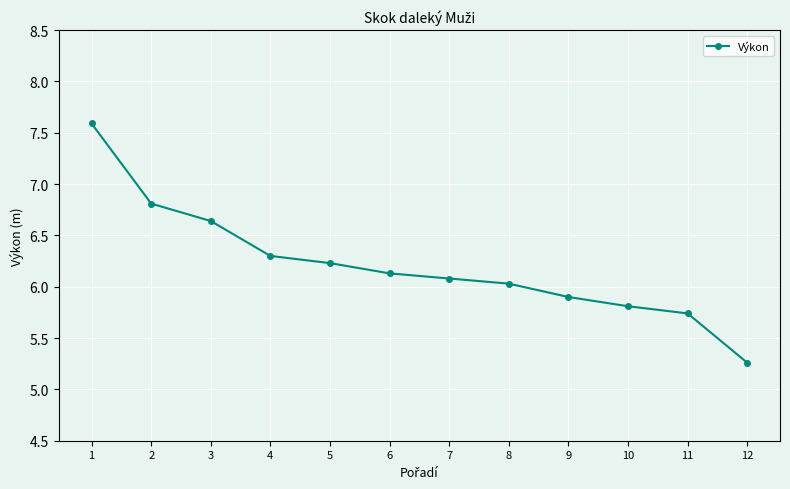

How many values are below 6?

4